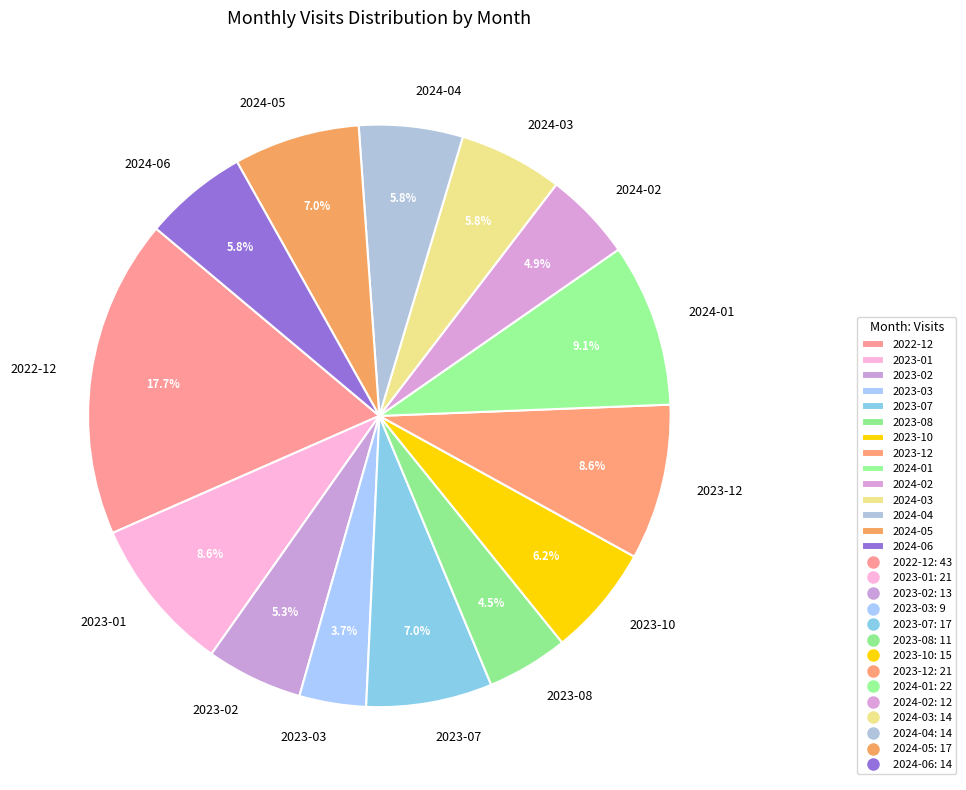

Is there a majority slice in this chart?

No